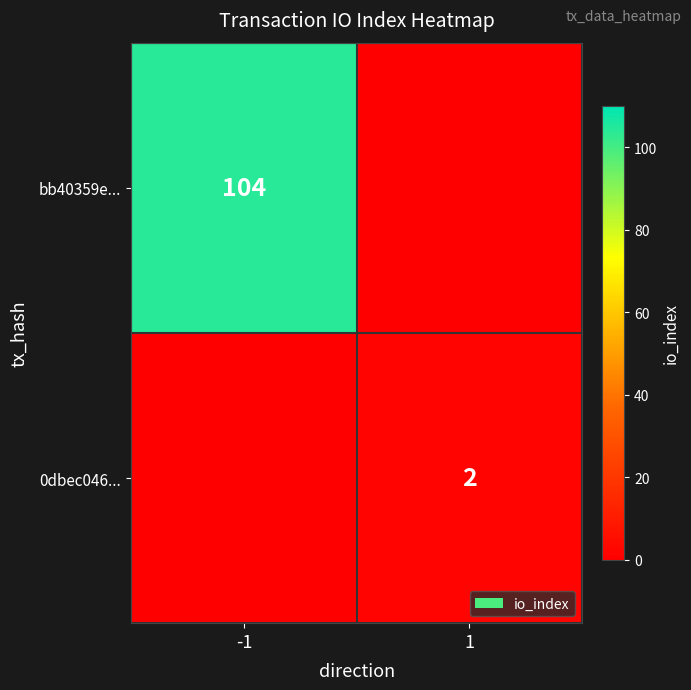

Is the value of 0dbec046... at 1 greater than the value of bb40359e... at -1?

No